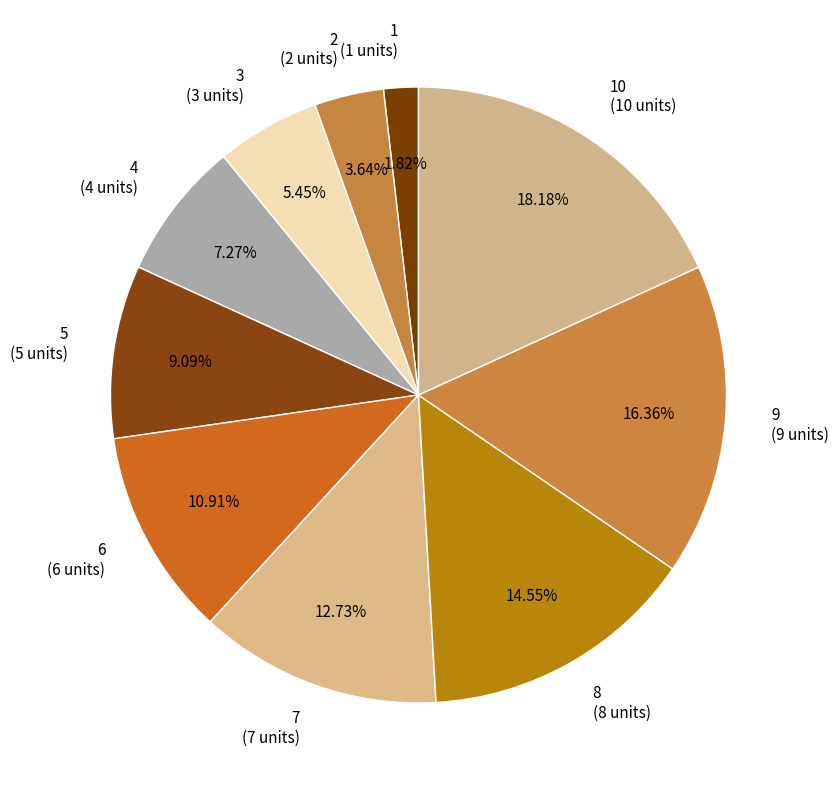

What percentage is the 6 slice, to the nearest percent?

11%